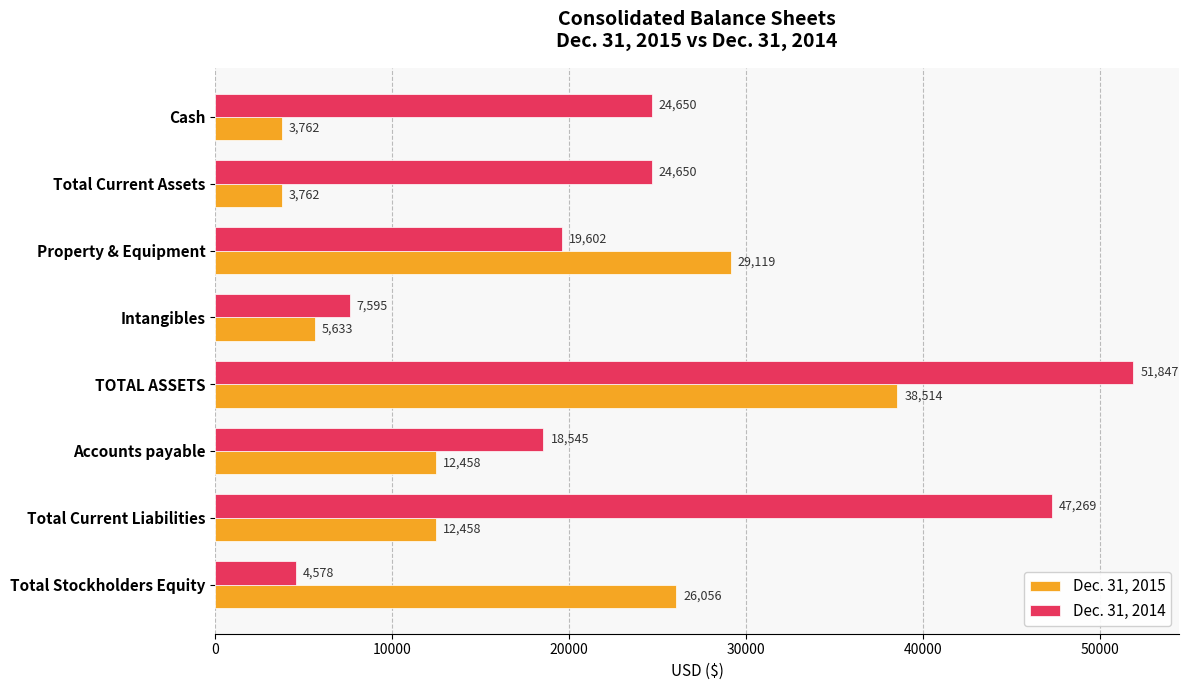

At which label is Dec. 31, 2015 closest to 21138?

Total Stockholders Equity